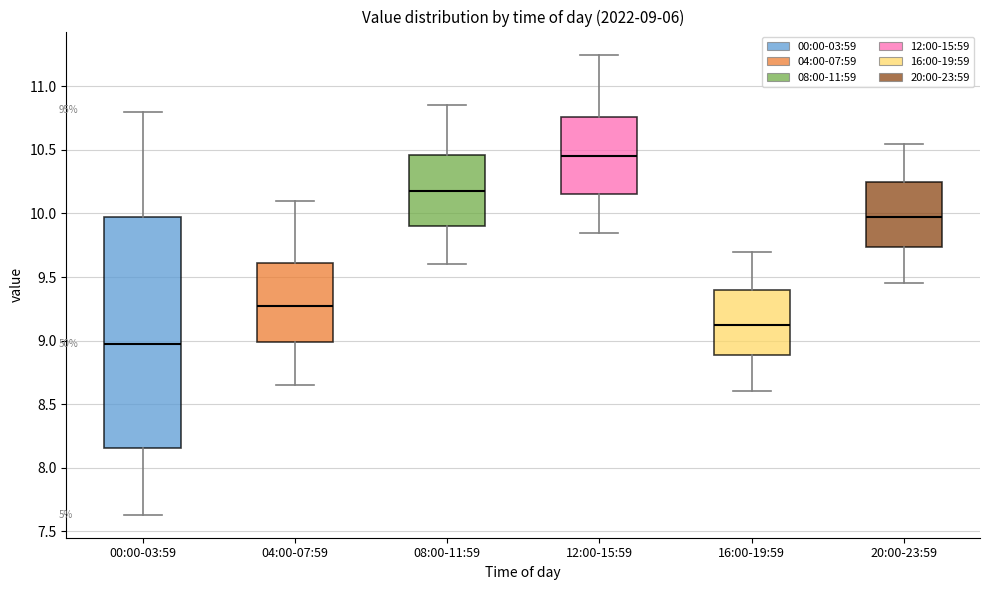

Comparing the boxes themselves (not the whiskers), which one is the tallest?

00:00-03:59